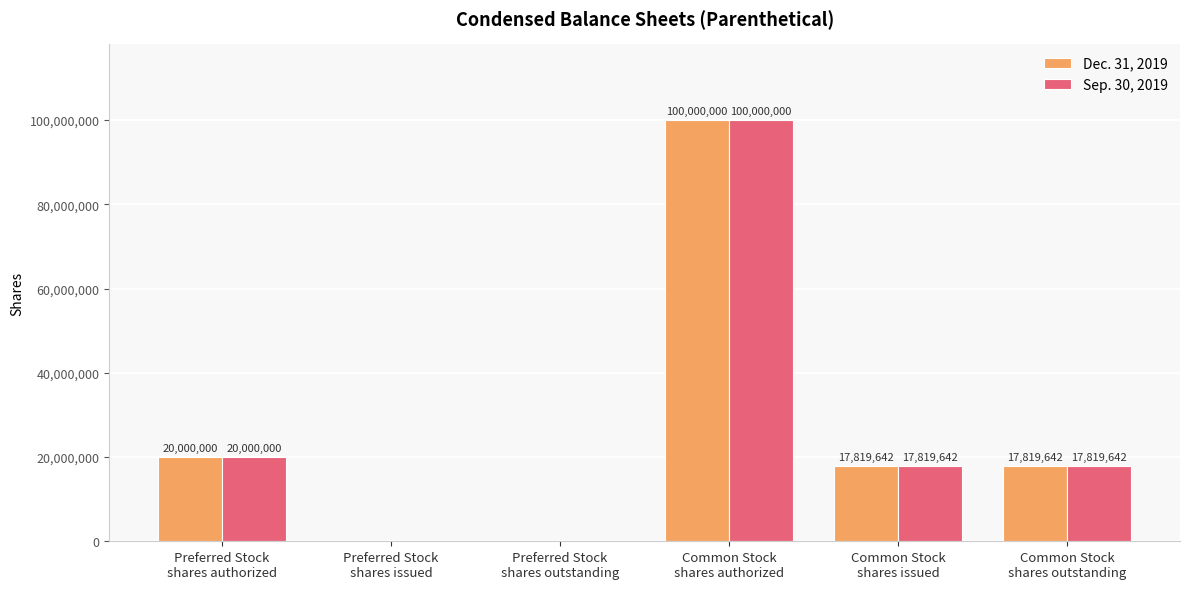

The value of Dec. 31, 2019 at Preferred Stock
shares issued is 0. True or false?

True